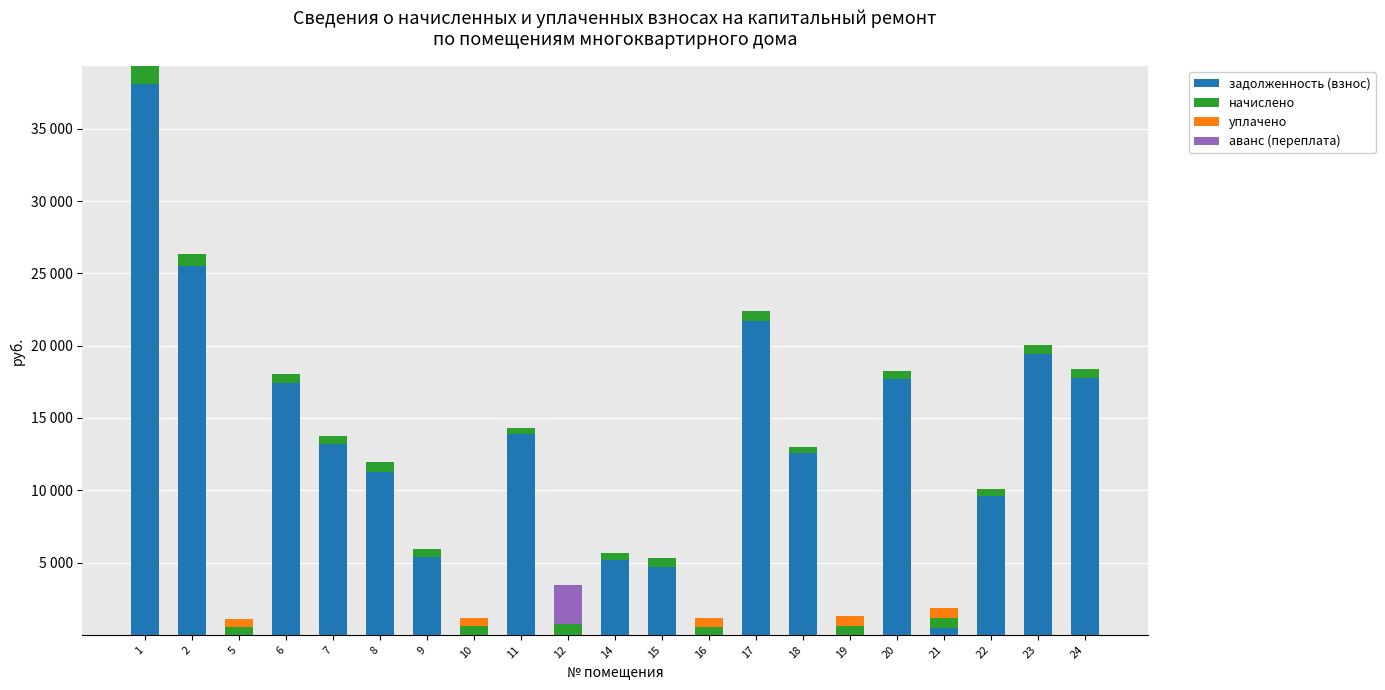

Rank the series by their maximum value, from lowest to highest.

уплачено, начислено, аванс (переплата), задолженность (взнос)